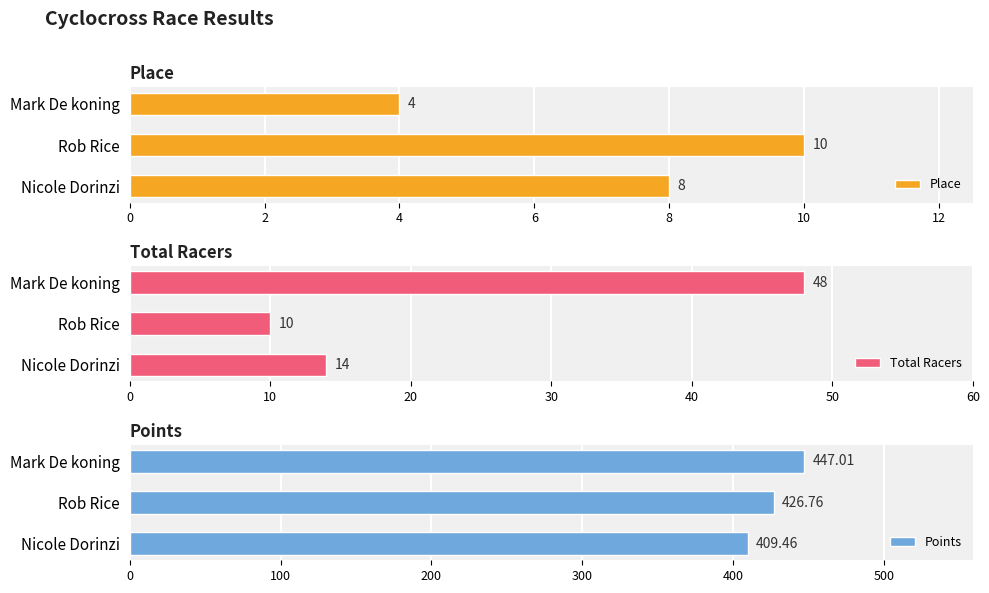

Rank the series by their maximum value, from highest to lowest.

Points, Total Racers, Place